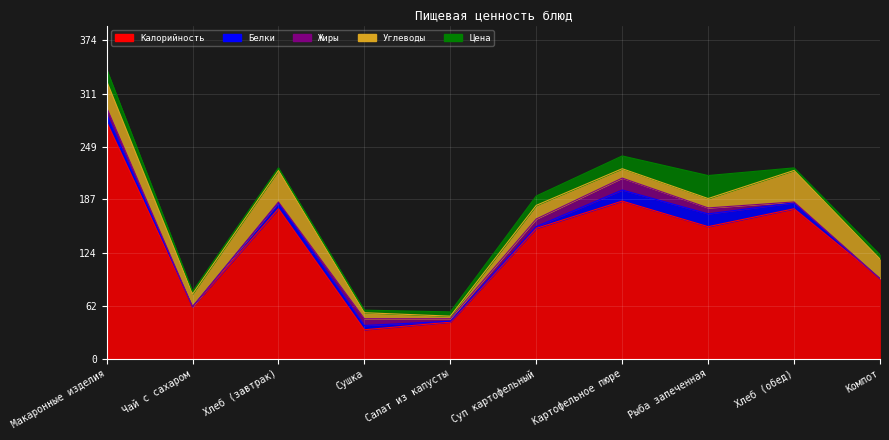

List the series in order of their peak value, highest first.

Калорийность, Углеводы, Цена, Белки, Жиры